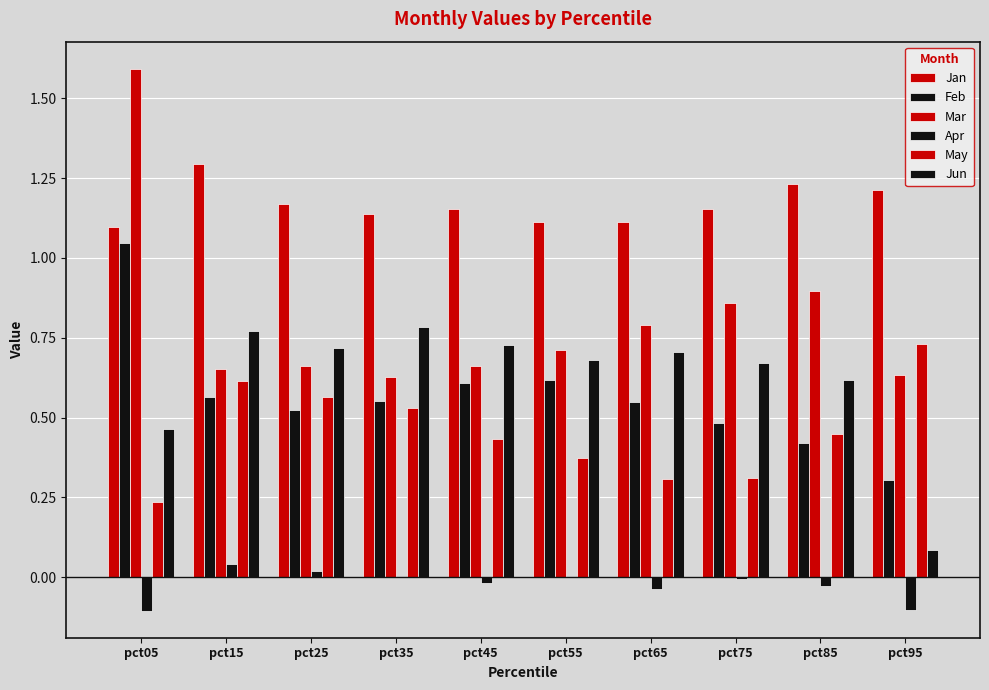

Rank the series at pct35 from highest to lowest value.

Jan, Jun, Mar, Feb, May, Apr